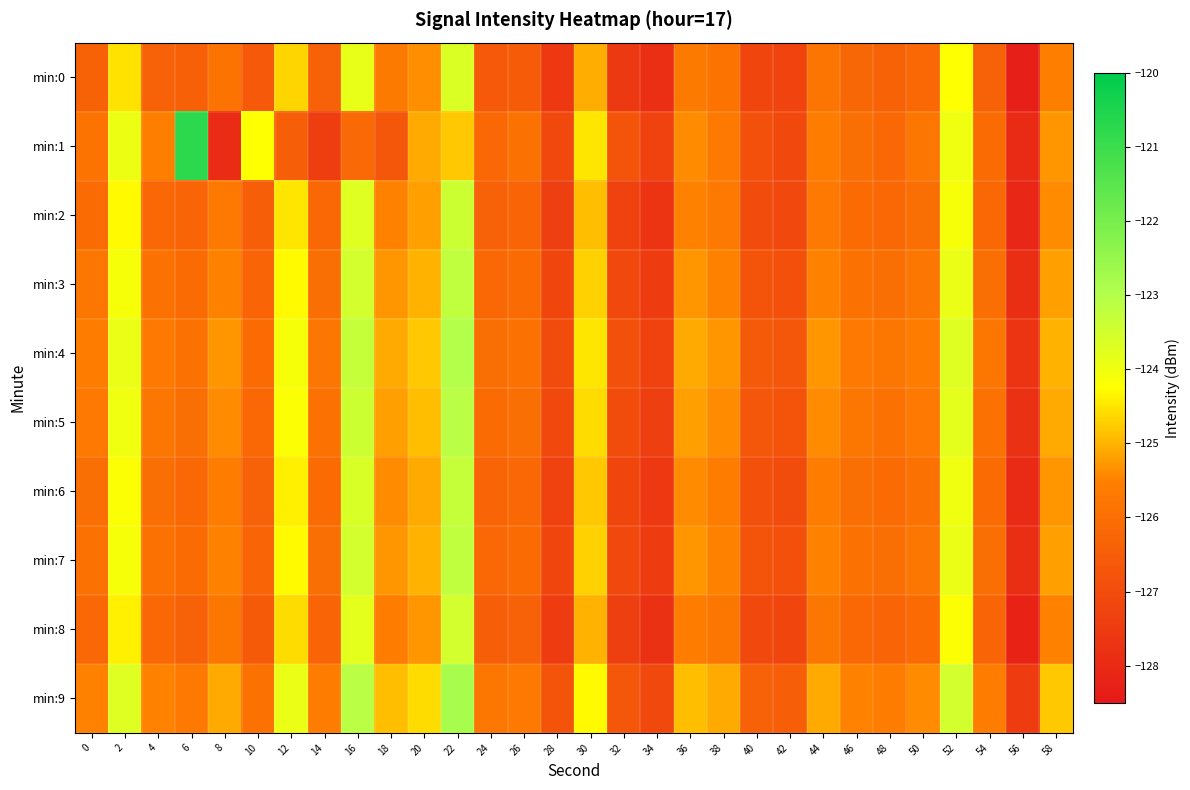

Which series has the largest total across all categories?

min:9